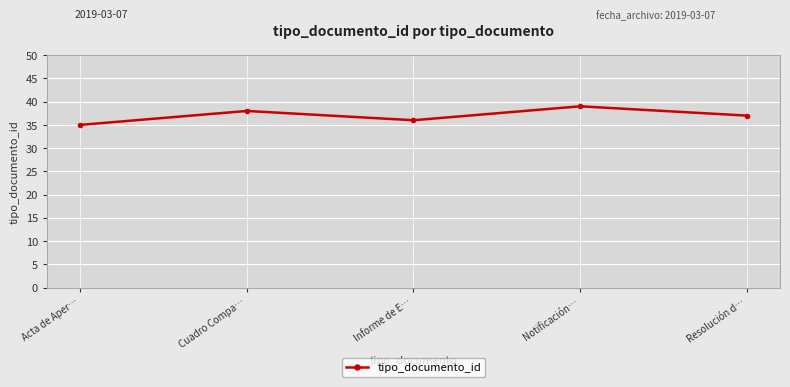

Does the chart have visible grid lines?

Yes